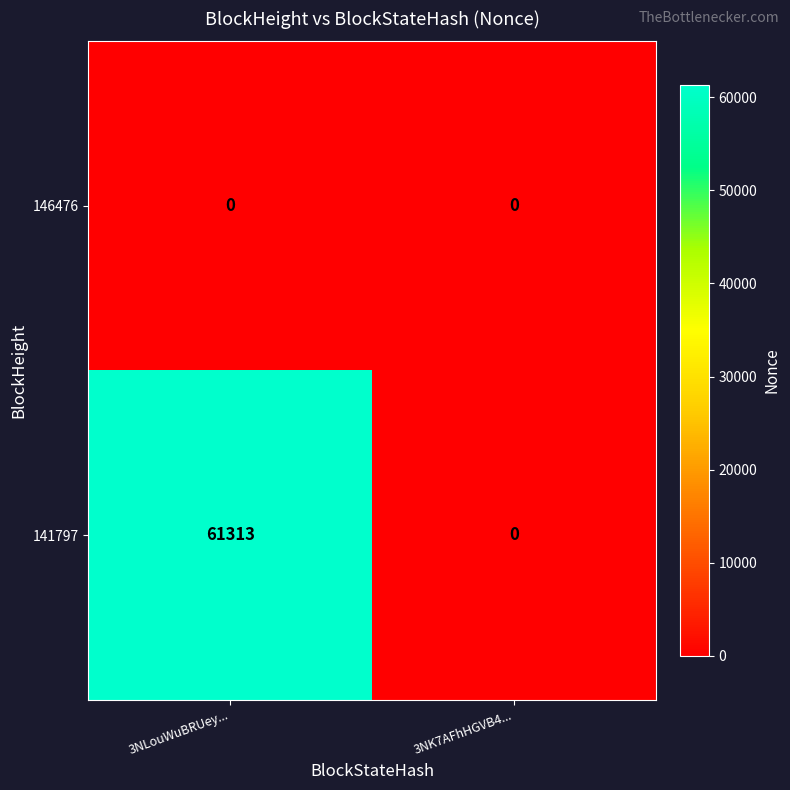

Reading left to right, what are all the values shown in this chart?

146476: 0	0
141797: 61313	0